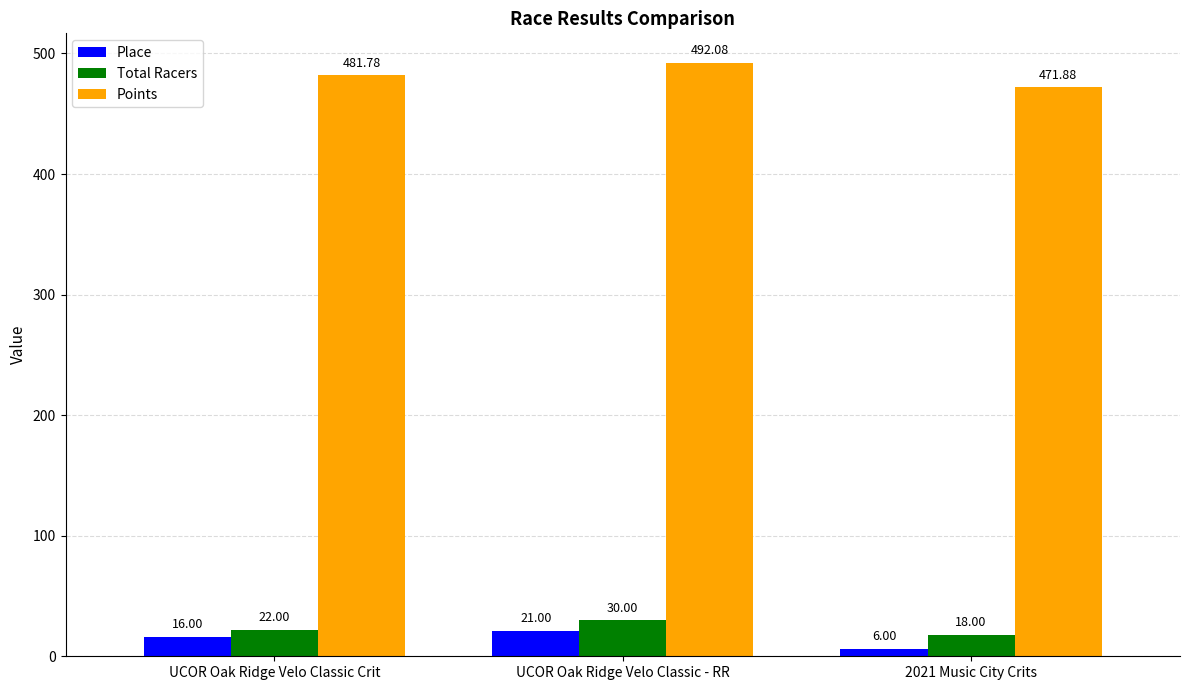

What is the greatest value displayed?

492.1